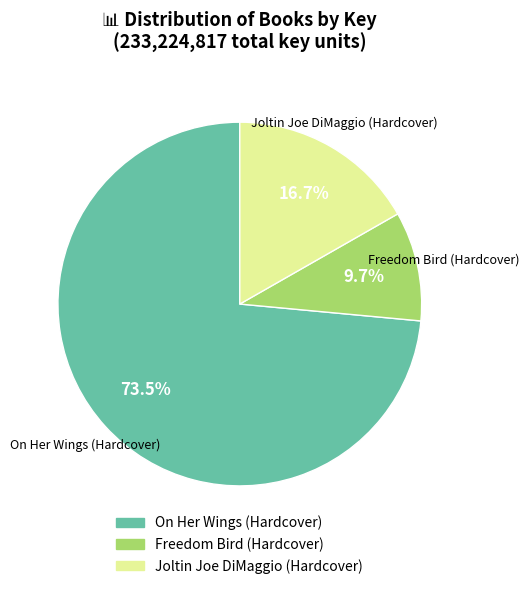

Count the number of slices in the pie.

3